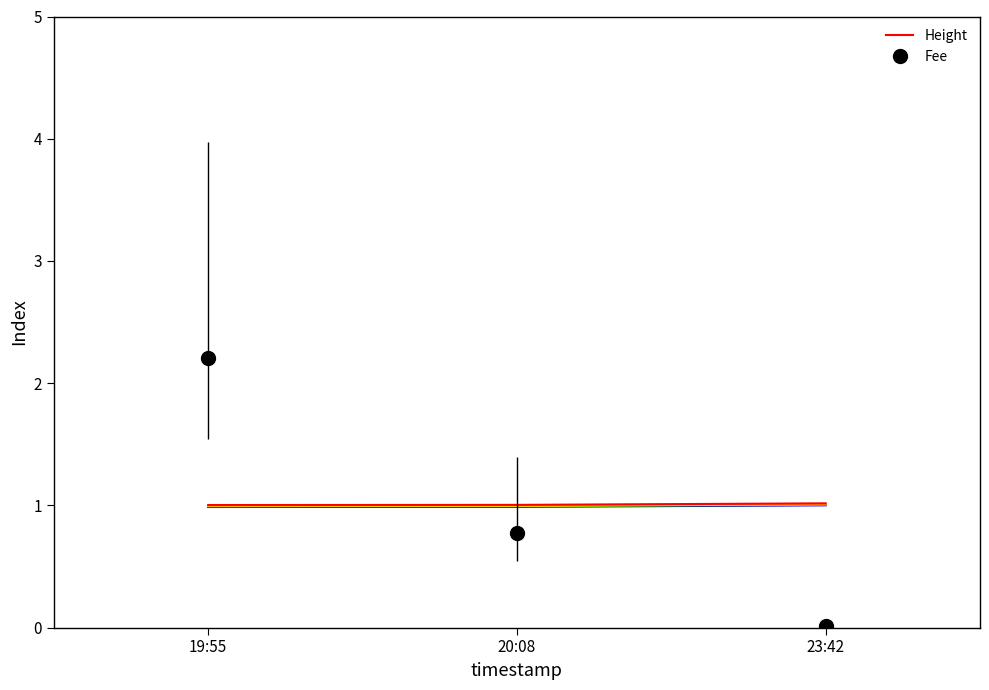

List the labels in order of value, largest first.

23:42, 20:08, 19:55